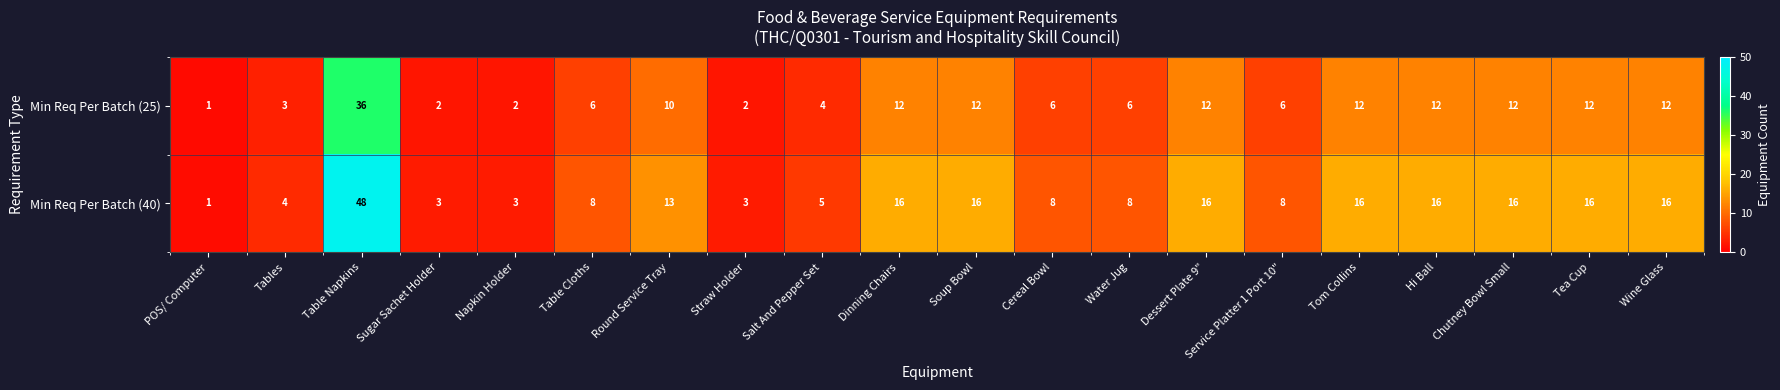

What is the spread (max minus min) of values at Wine Glass?

4